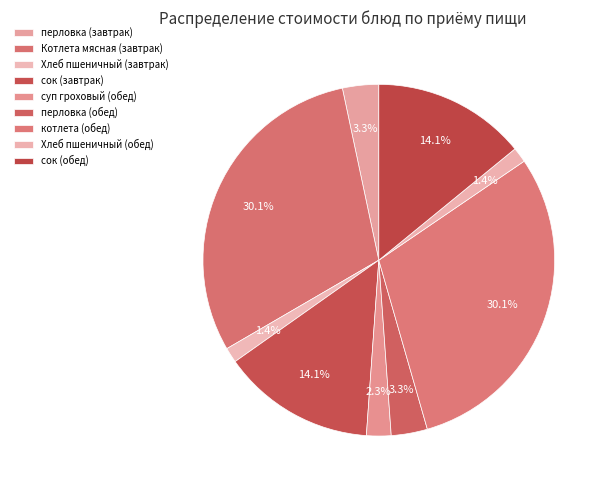

Rank the categories by value from lowest to highest.

Хлеб пшеничный (завтрак), Хлеб пшеничный (обед), суп гроховый (обед), перловка (завтрак), перловка (обед), сок (завтрак), сок (обед), Котлета мясная (завтрак), котлета (обед)